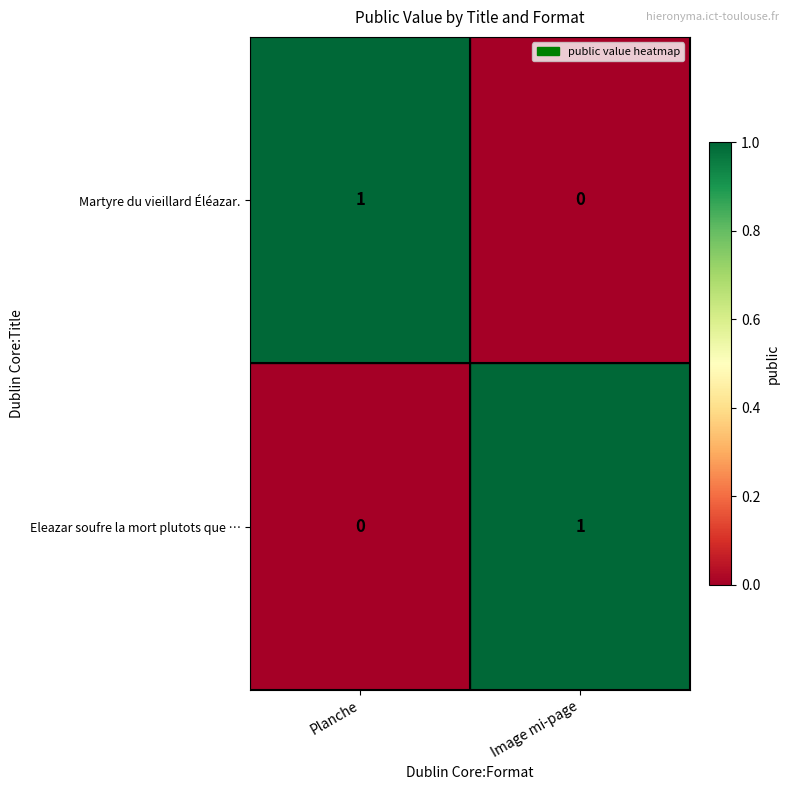

Reading right to left, what are all the values shown in this chart?

Martyre du vieillard Éléazar.: 0	1
Eleazar soufre la mort plutots que …: 1	0